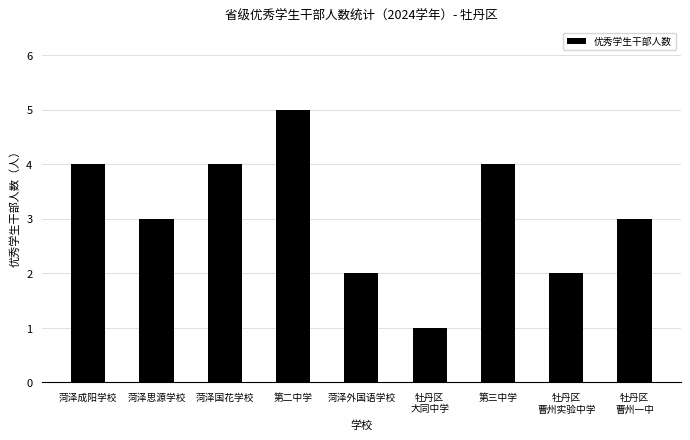

Which has a higher value, 牡丹区
曹州实验中学 or 第二中学?

第二中学